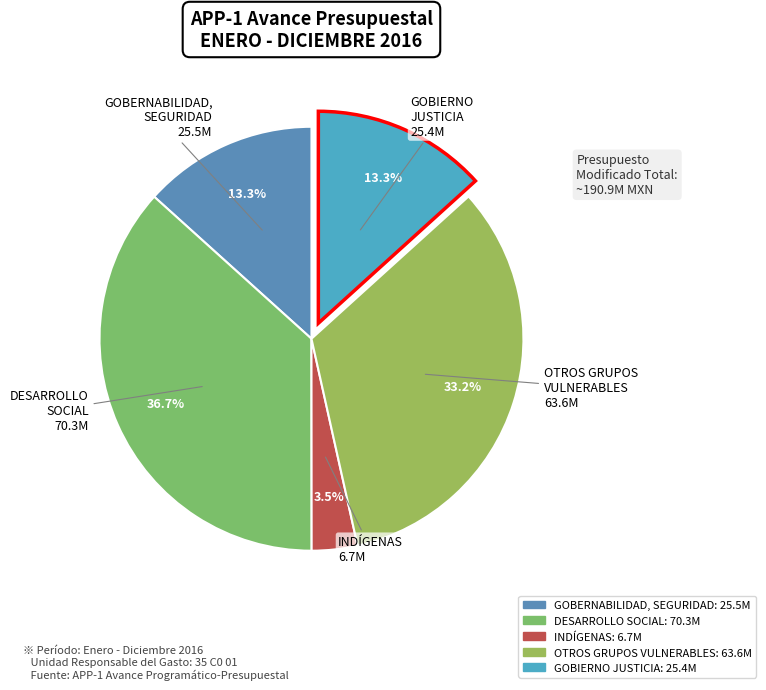

How many slices are in this pie chart?

5